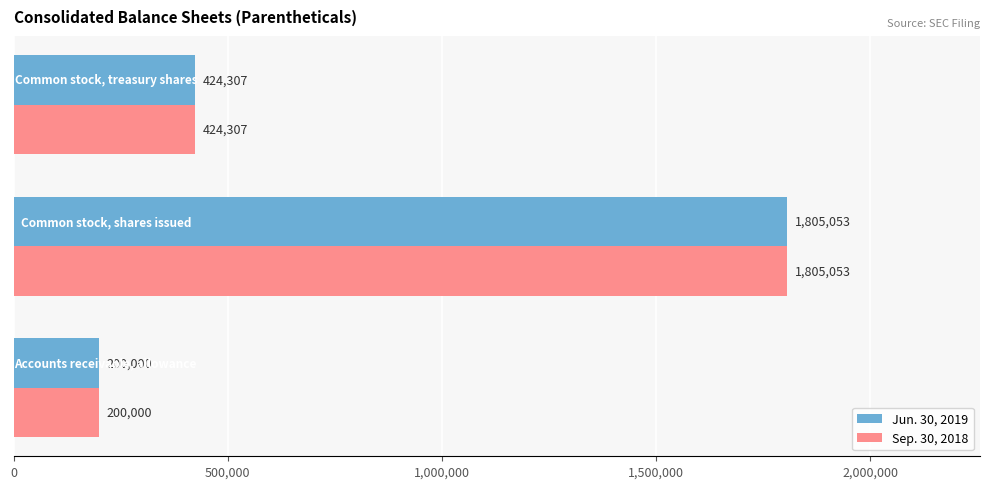

What is the average value of the Sep. 30, 2018 series?

809787